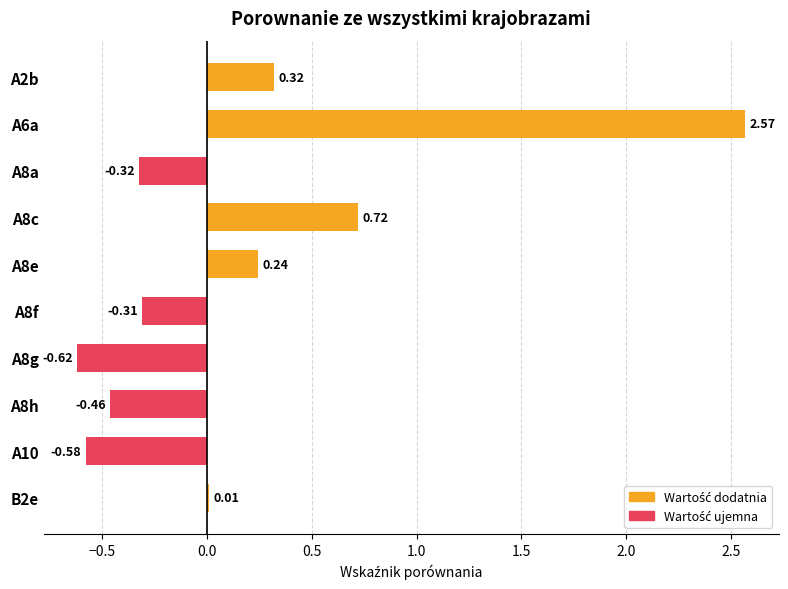

Between A6a and A8a, which is larger?

A6a